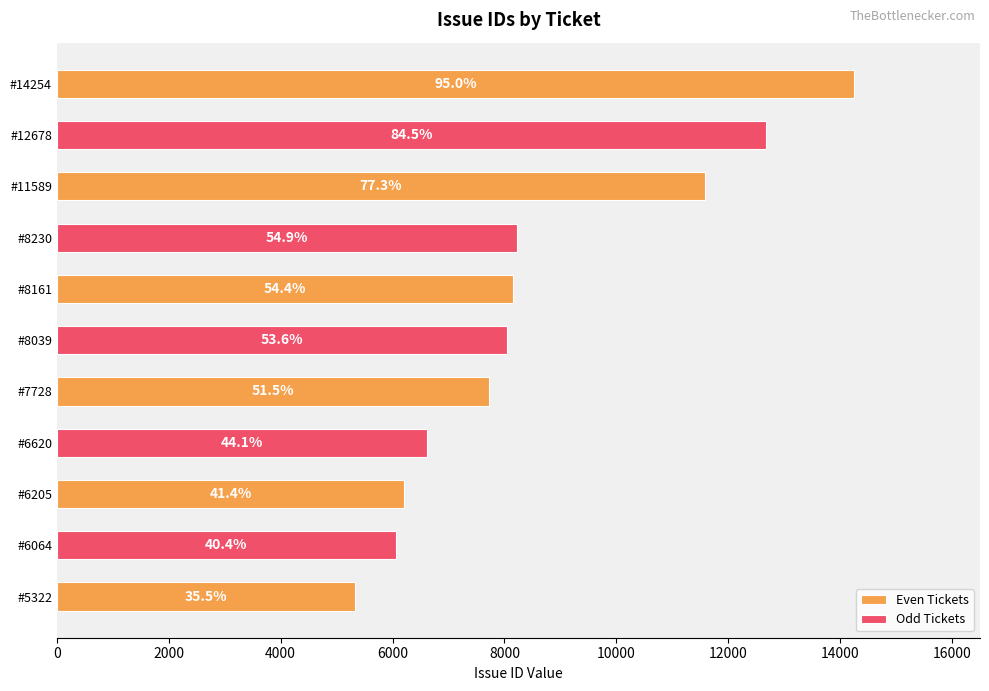

What is the average value?

8626